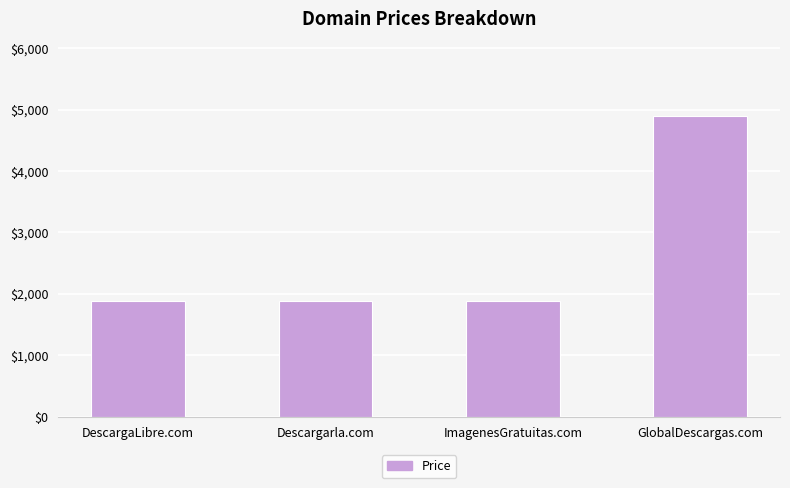

What is the smallest value displayed?

1888